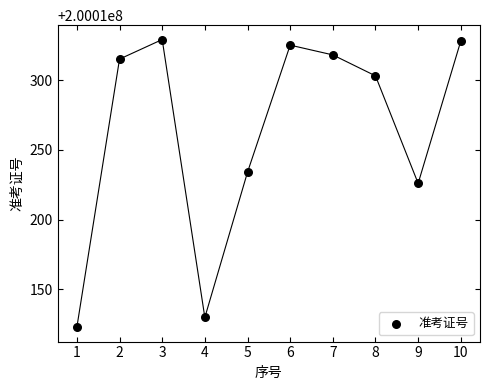

What is the average X value?

6